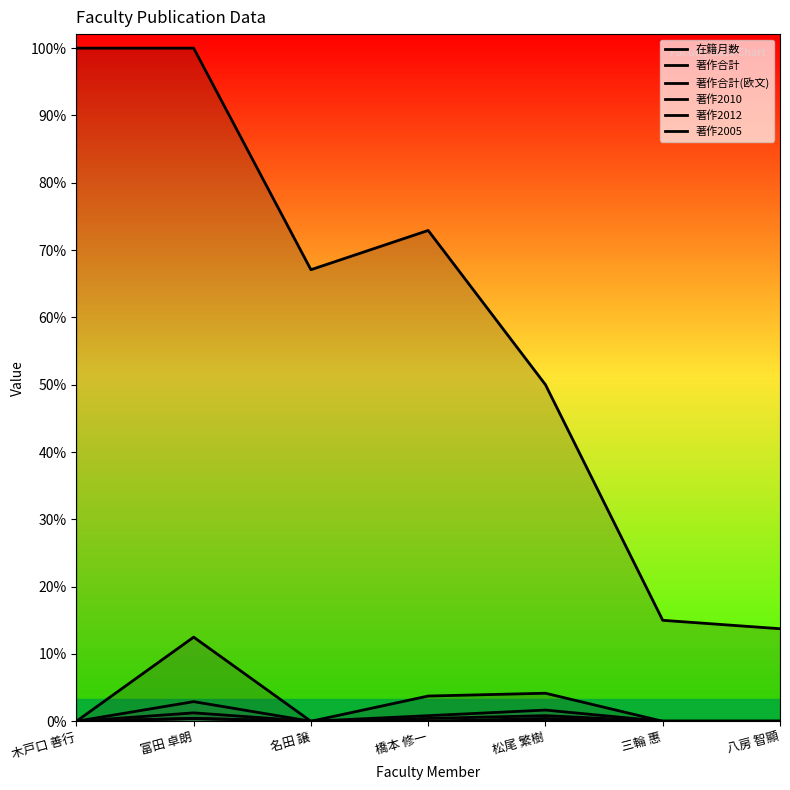

How many values in the 著作2012 series exceed 0?

3